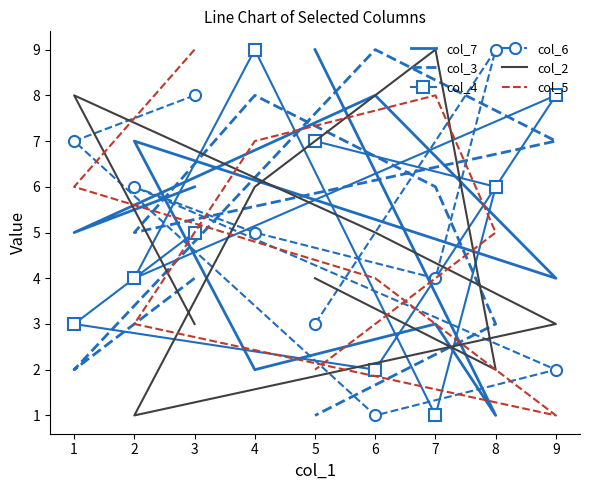

Is it true that col_5 equals 0 at 9?

False